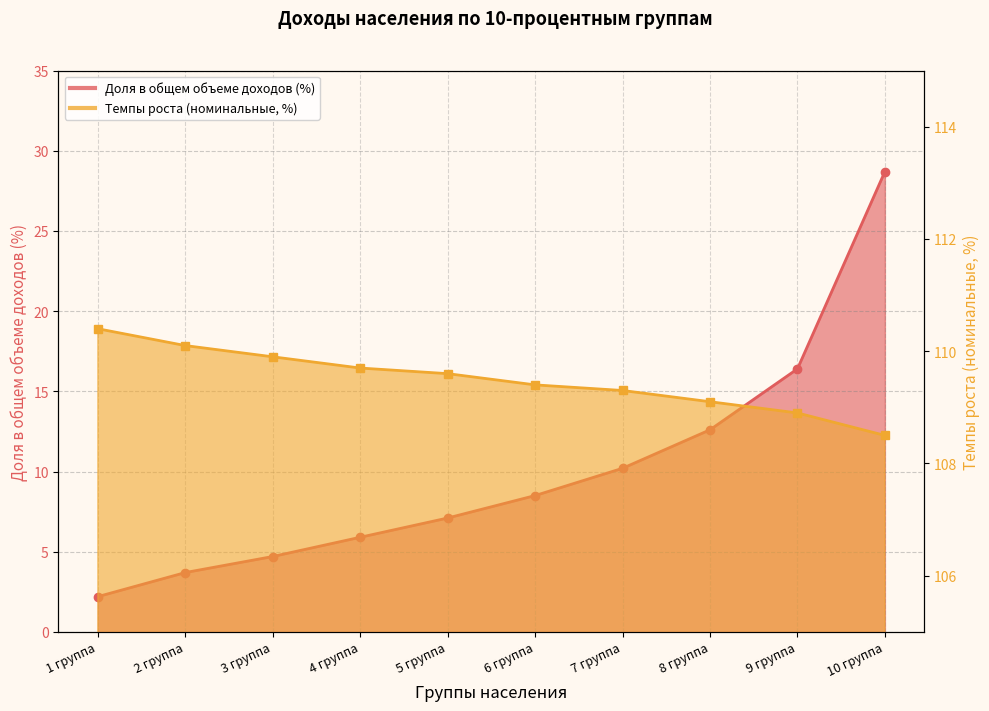

What are all the series names shown in the legend?

Доля в общем объеме доходов (%), Темпы роста (номинальные, %)